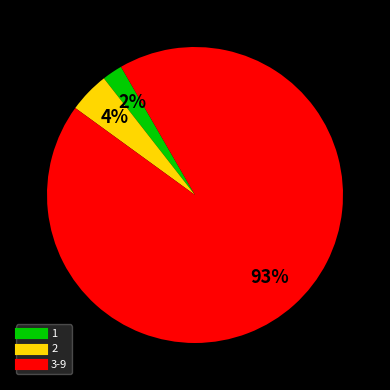

Does any single category account for the majority?

Yes